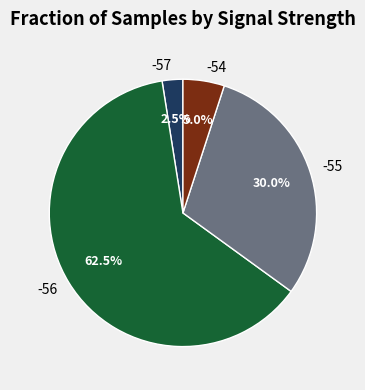

Combined, do -56 and -55 account for over 50%?

Yes